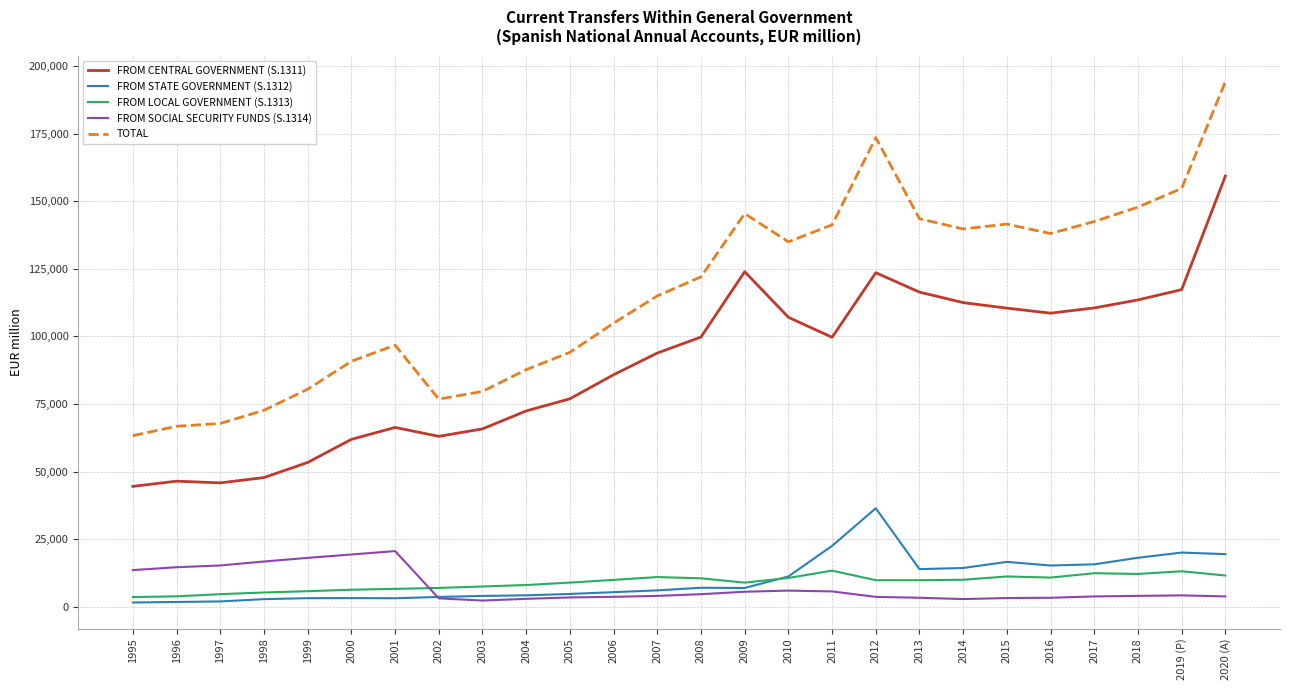

True or false: FROM STATE GOVERNMENT (S.1312) has a value of 15740 at 2012.

False